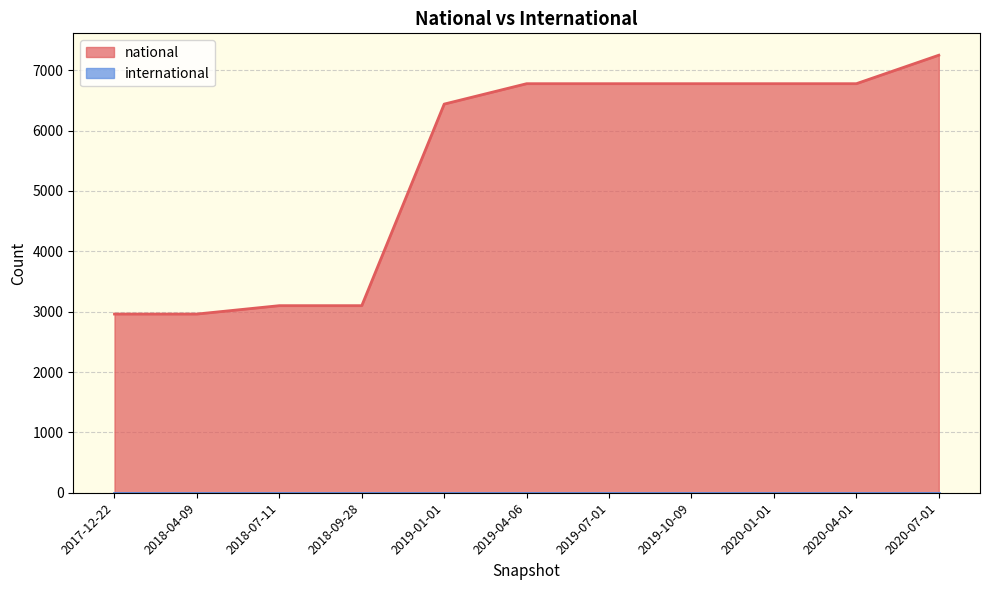

List the labels in order of value, smallest first.

2017-12-22, 2018-04-09, 2018-07-11, 2018-09-28, 2019-01-01, 2019-04-06, 2019-07-01, 2019-10-09, 2020-01-01, 2020-04-01, 2020-07-01